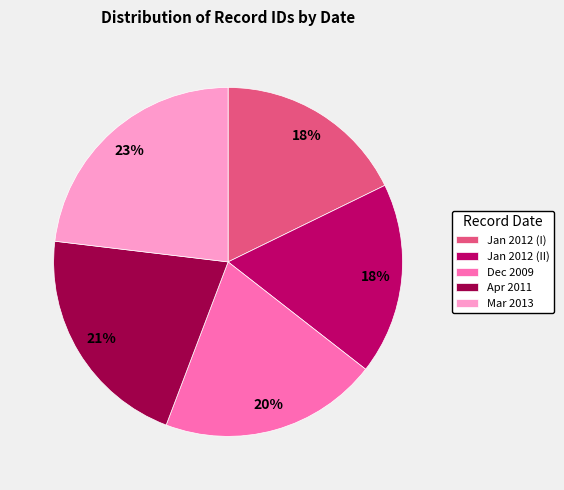

Between Mar 2013 and Jan 2012 (I), which is larger?

Mar 2013